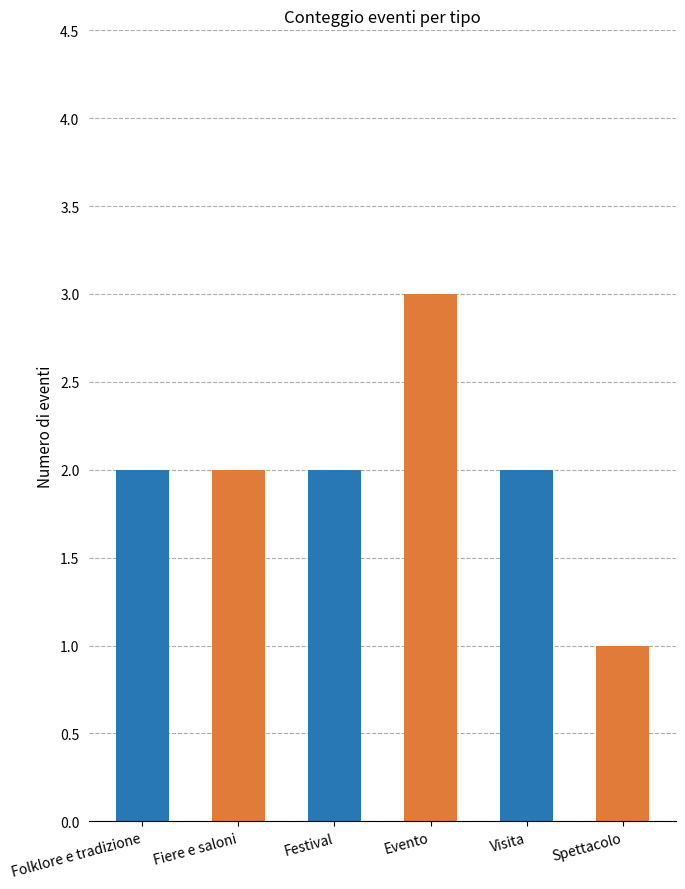

Reading right to left, list all the values displayed in this chart.

1	2	3	2	2	2